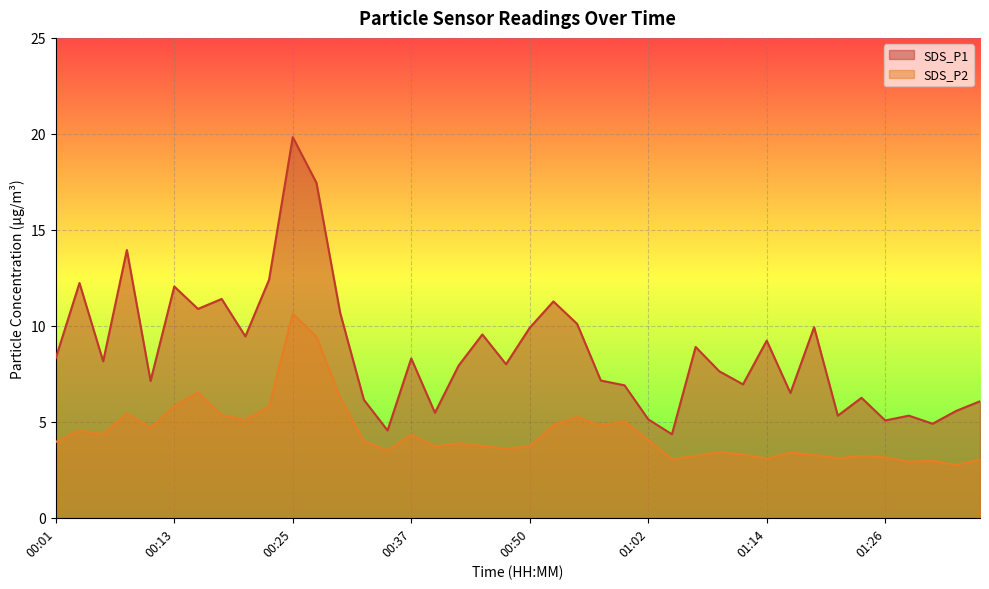

How many interior local peaks does the SDS_P1 series have?

13